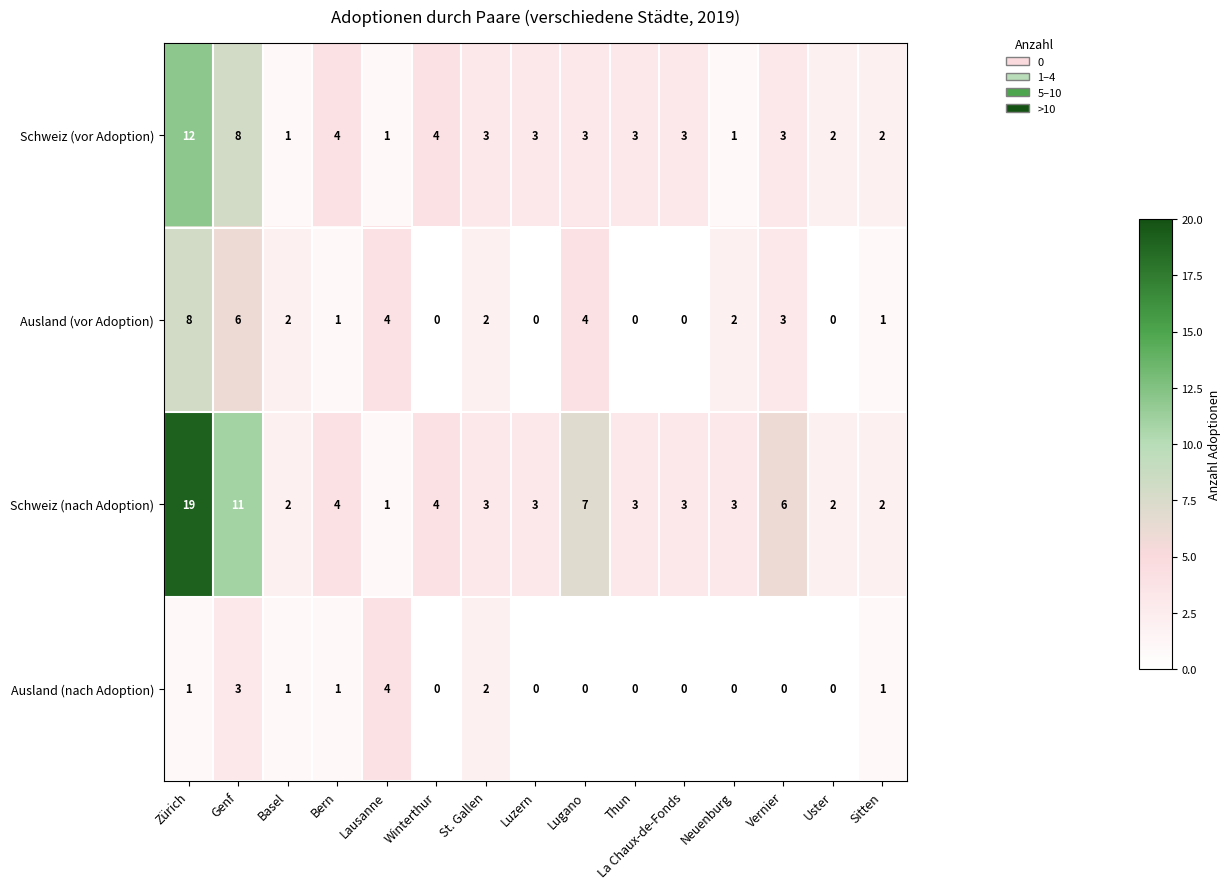

Which category has the lowest value in the Schweiz (nach Adoption) series?

Lausanne